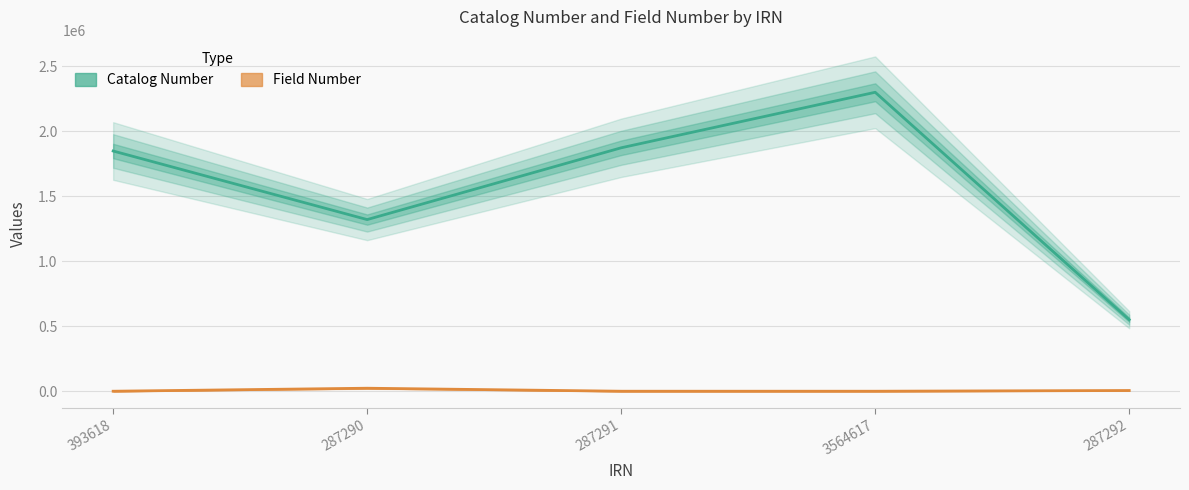

Where is Field Number nearest to the value 11542?

287292